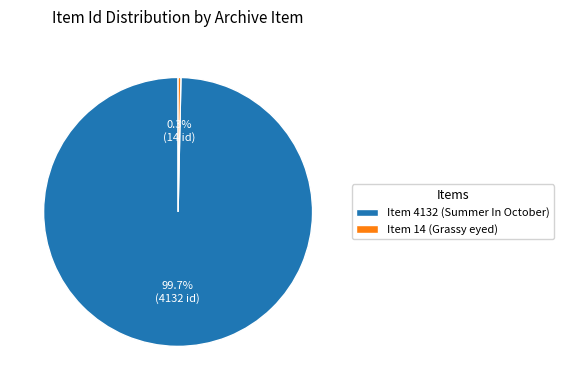

Which has a higher value, Item 14 (Grassy eyed) or Item 4132 (Summer In October)?

Item 4132 (Summer In October)